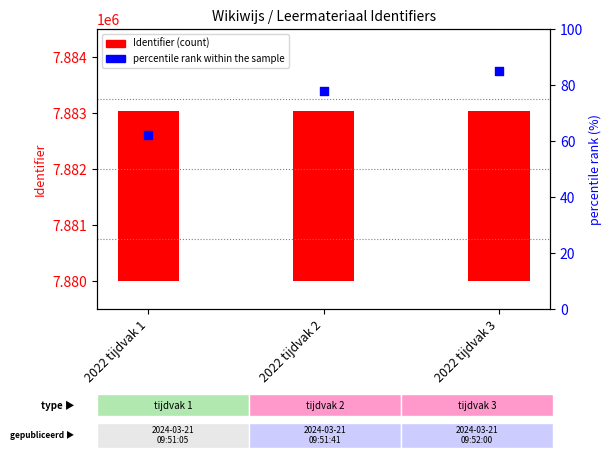

Which series has the largest total across all categories?

Identifier (count)